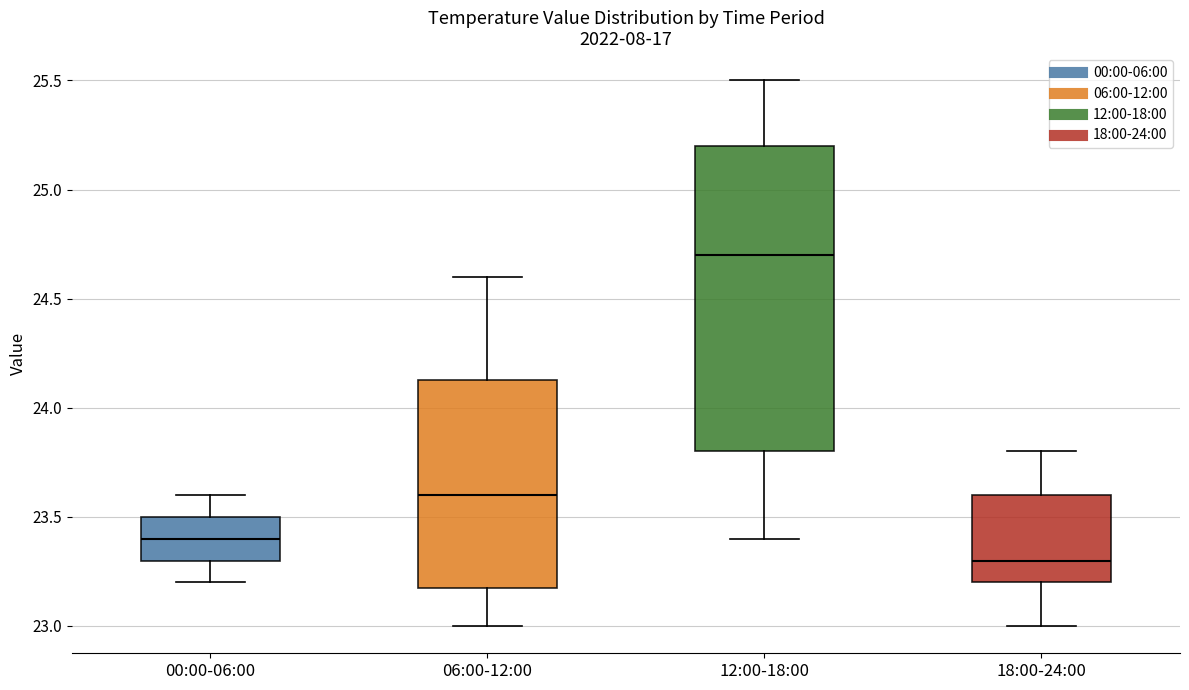

Which box is the tallest, from its lower edge to its upper edge?

12:00-18:00